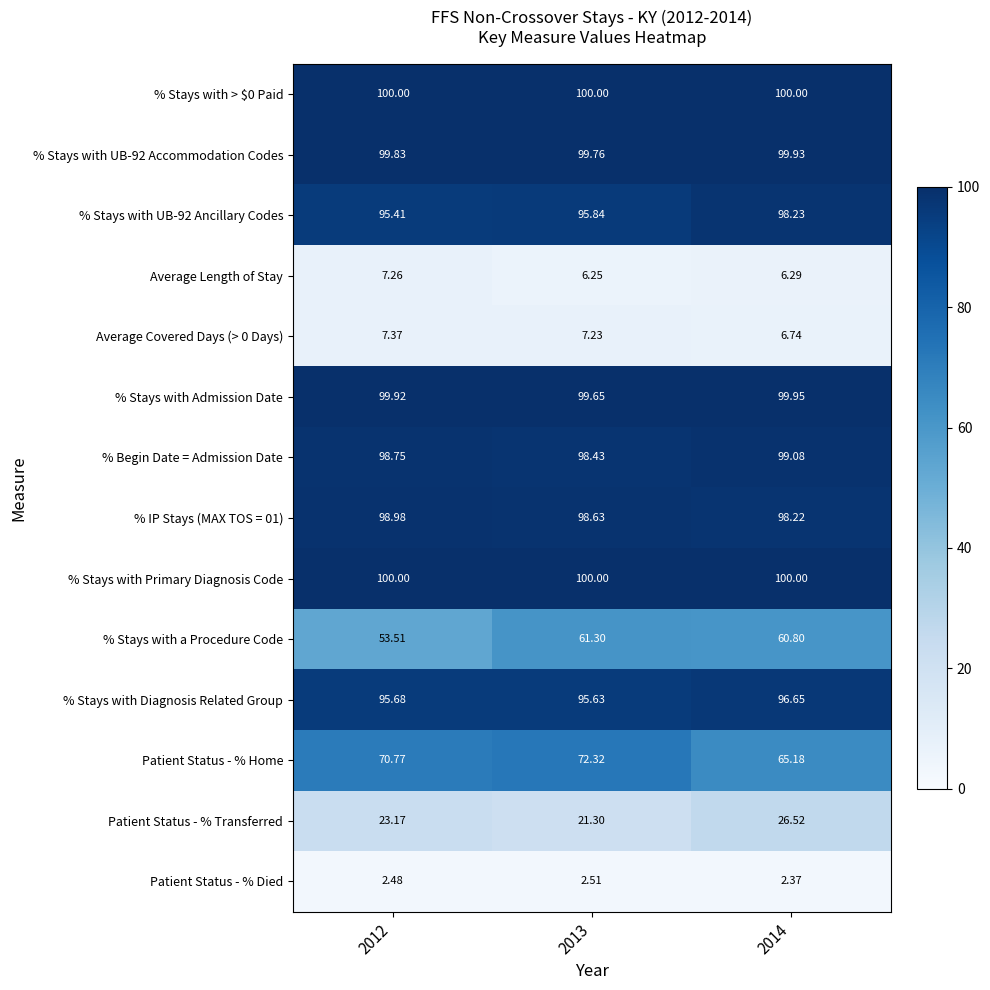

Count the number of data series in this chart.

14